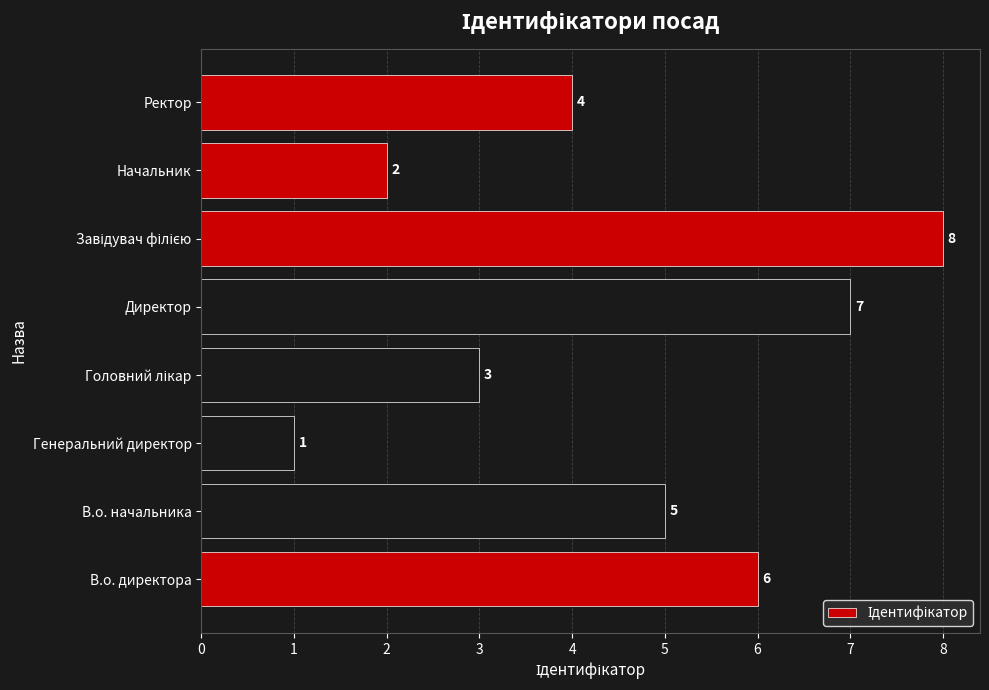

True or false: the data shows 12 at Директор.

False